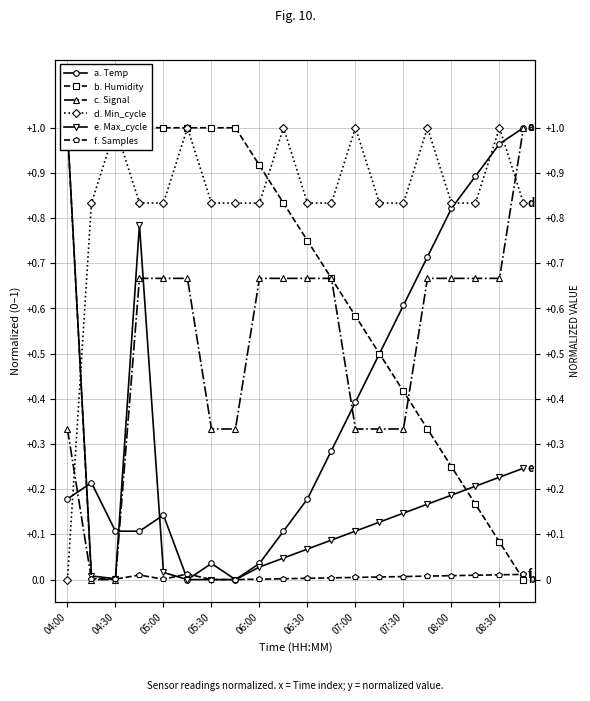

At how many categories does at least one series exceed 0?

20